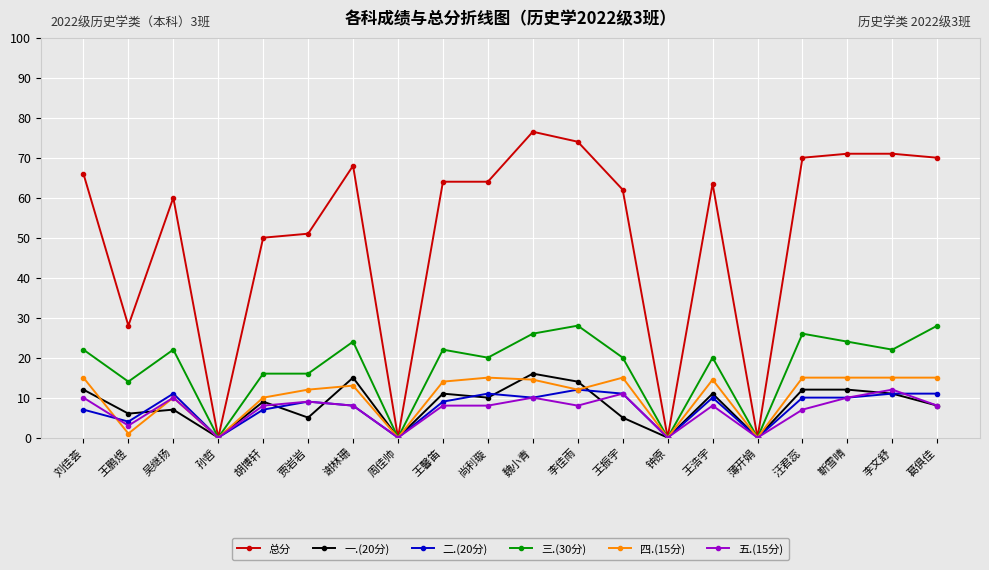

What is the label of the 7th point from the right?

钟原